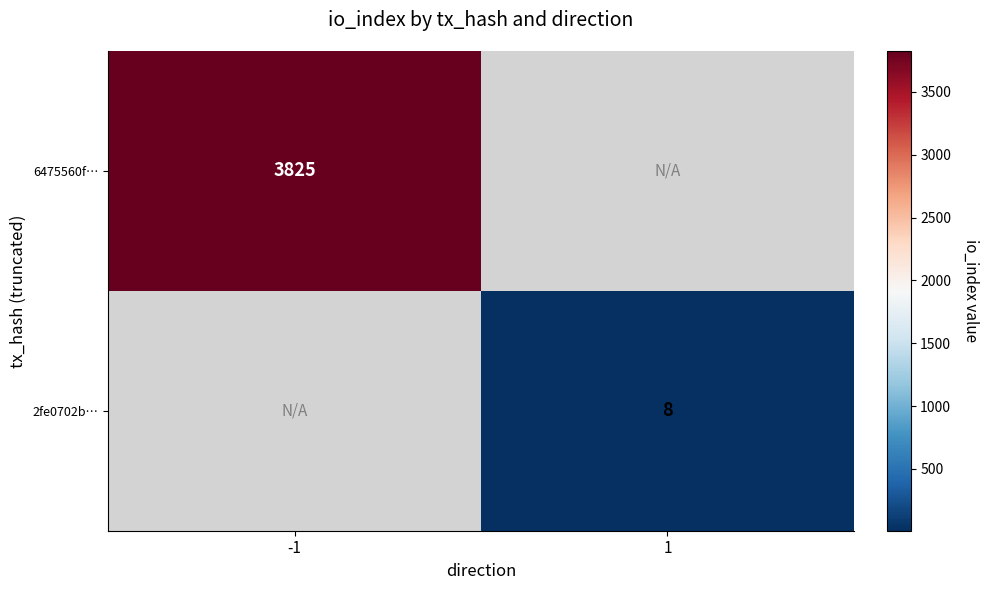

True or false: 2fe0702b… has a value of 5 at 1.

False